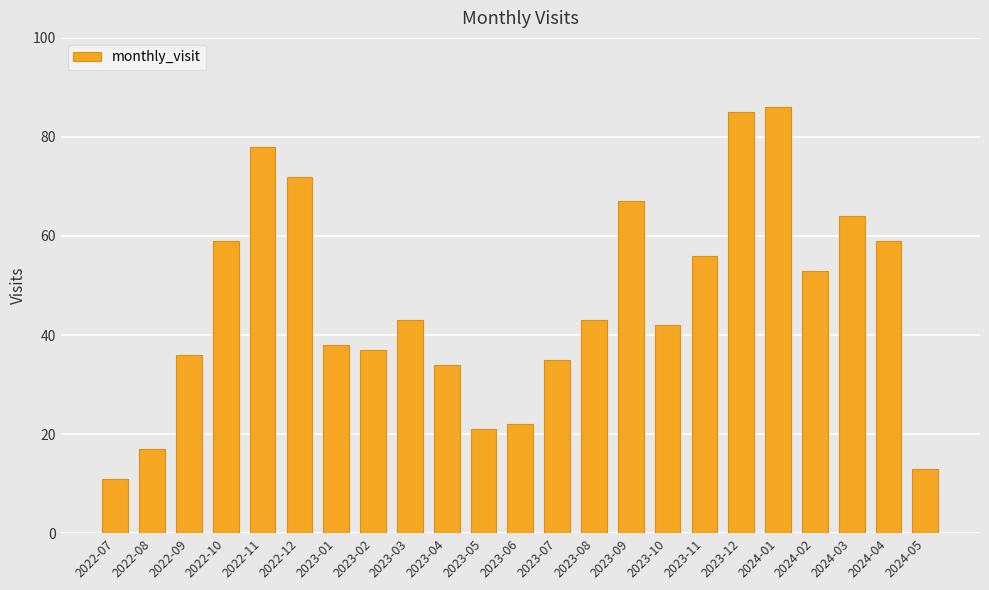

Count the number of data series in this chart.

1